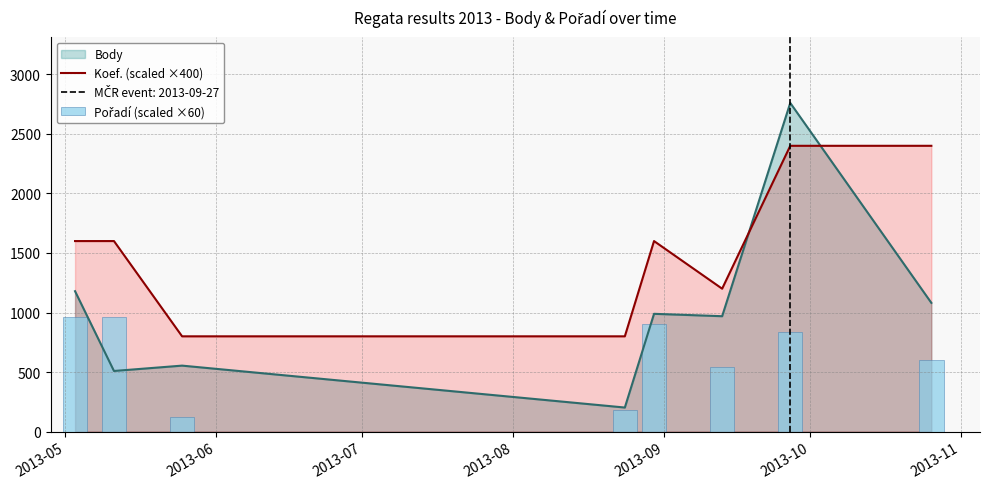

After their last crossing, which series has the higher values: Body or Koef. (scaled ×400)?

Koef. (scaled ×400)